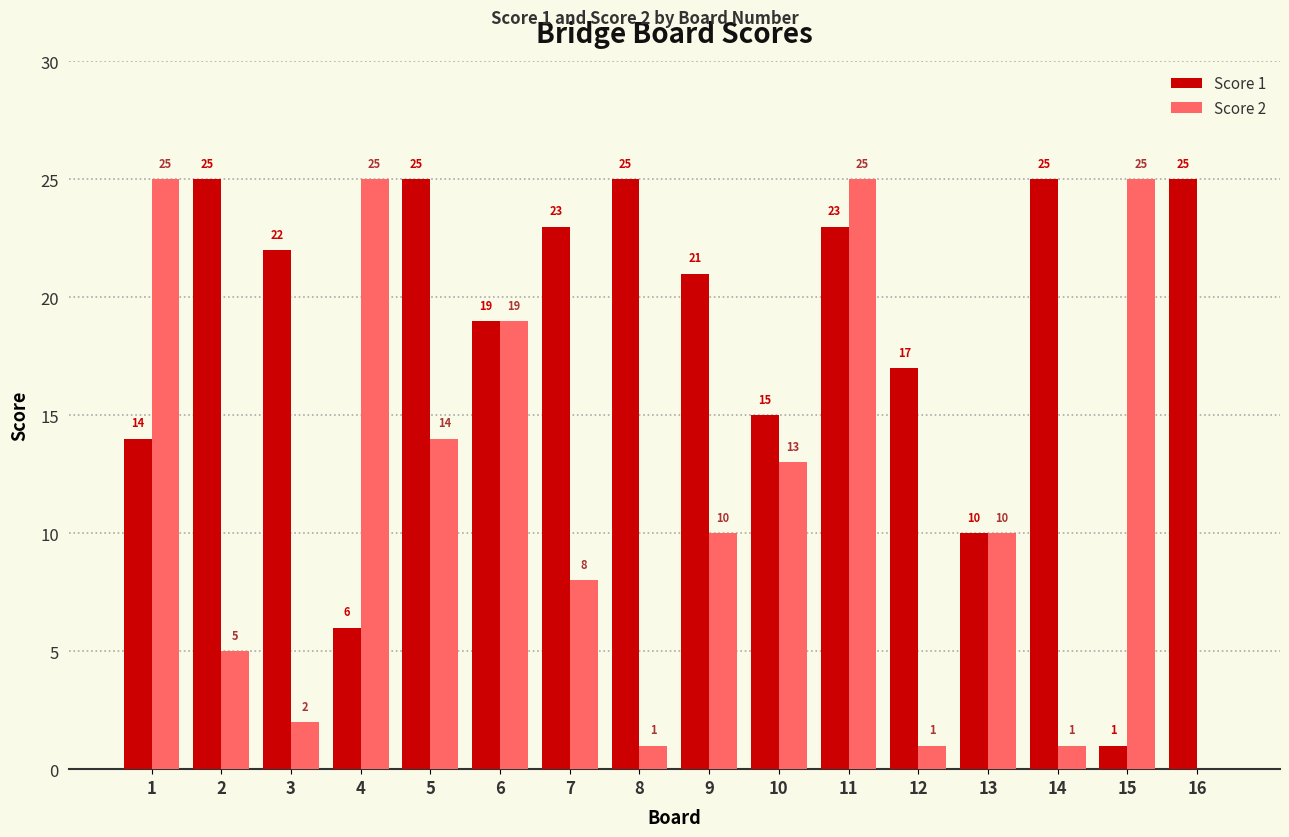

Is the value of Score 1 at 15 greater than the value of Score 2 at 6?

No